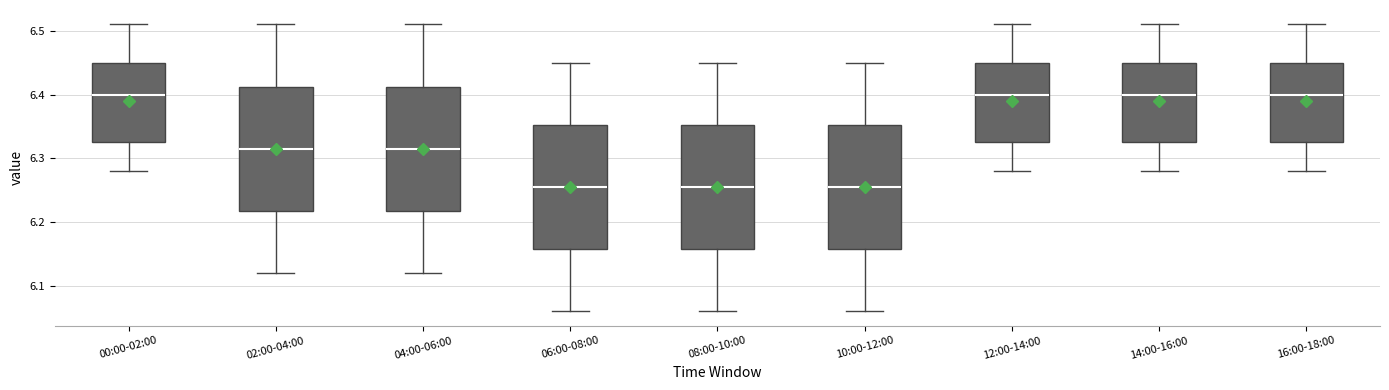

Where does the median line of the box for 08:00-10:00 sit on the y-axis? The values are not printed on the chart, so give them approximately, as read against the axis.

6.26